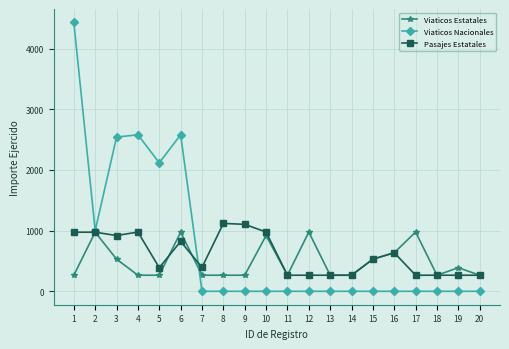

True or false: Pasajes Estatales has a value of 1118.8 at 8.

True